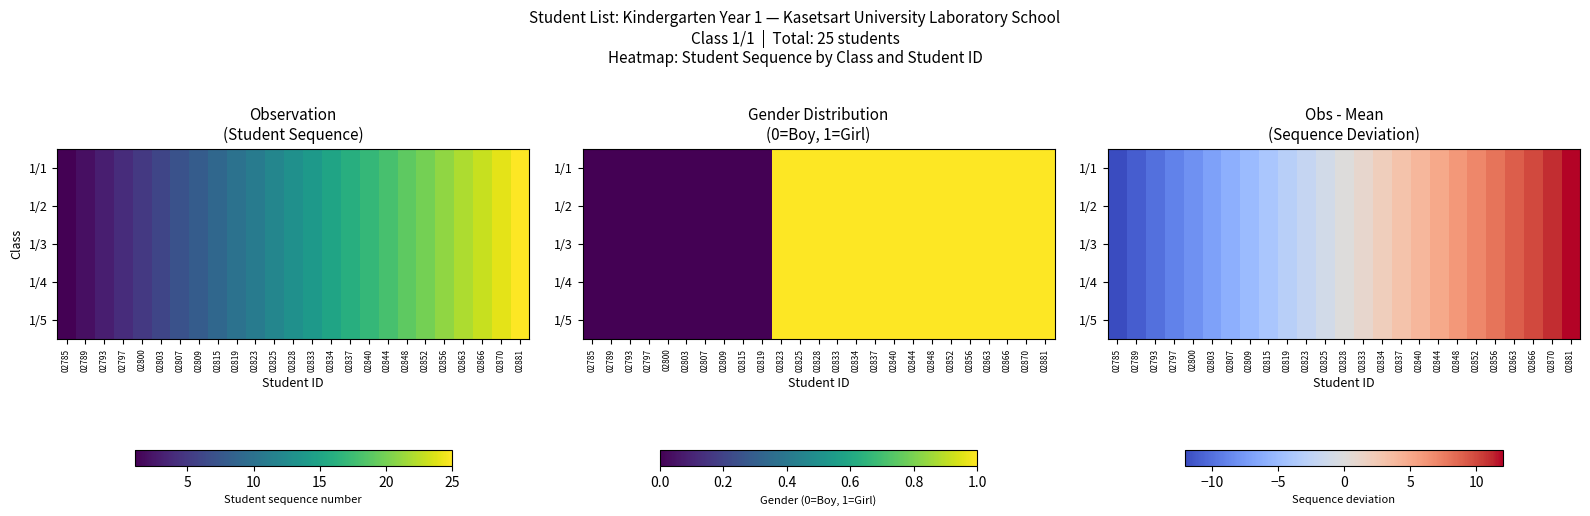

Read the 1/1 value at 02819.

-3